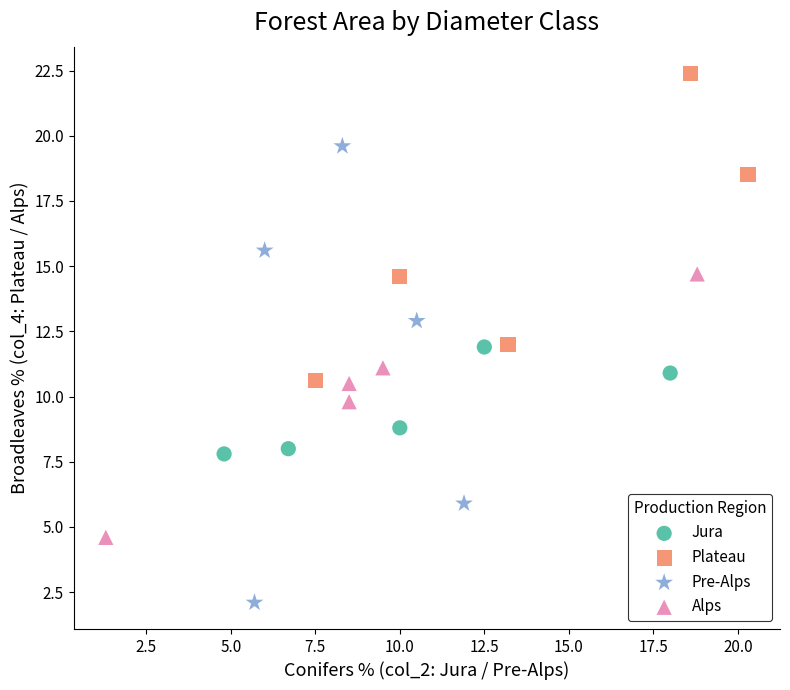

What are all the series names shown in the legend?

Jura, Plateau, Pre-Alps, Alps